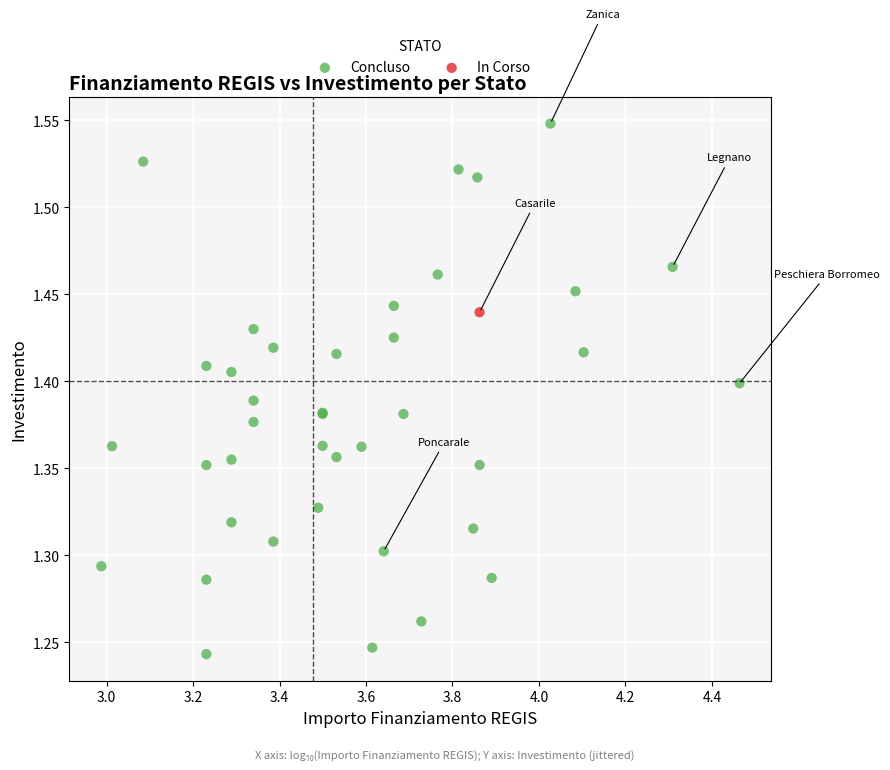

What are all the series names shown in the legend?

Concluso, In Corso